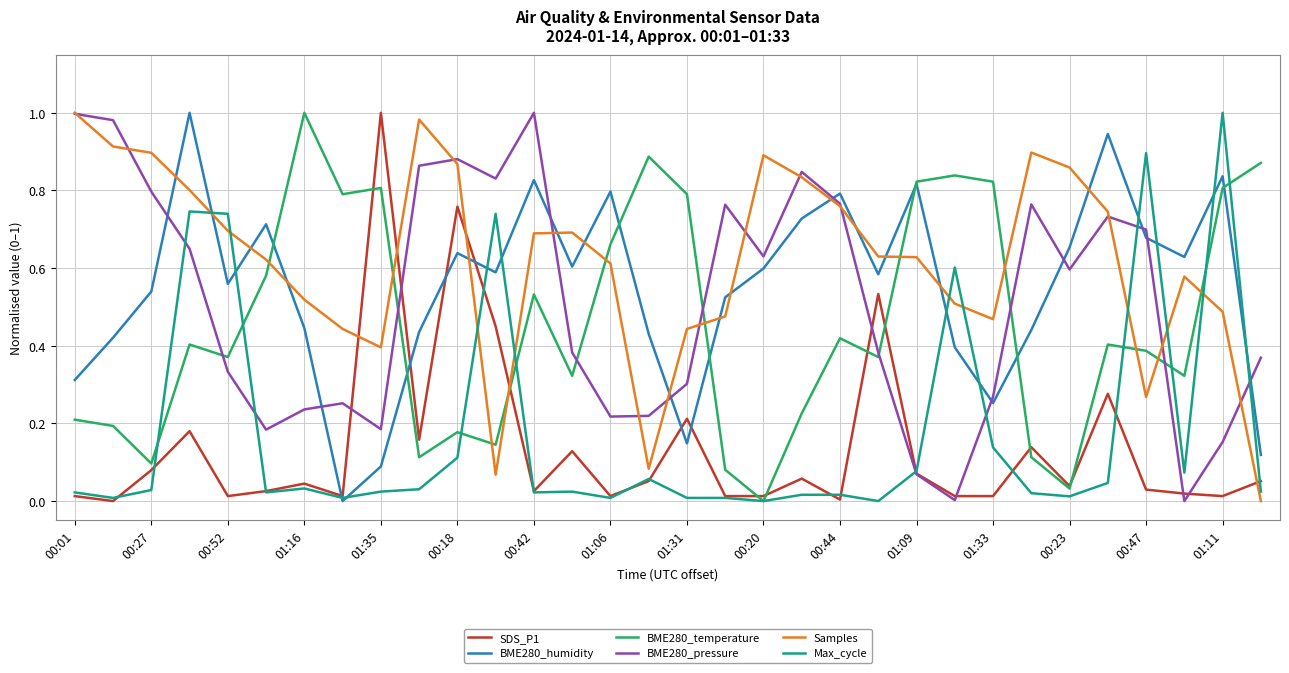

Which series has the largest total across all categories?

Samples